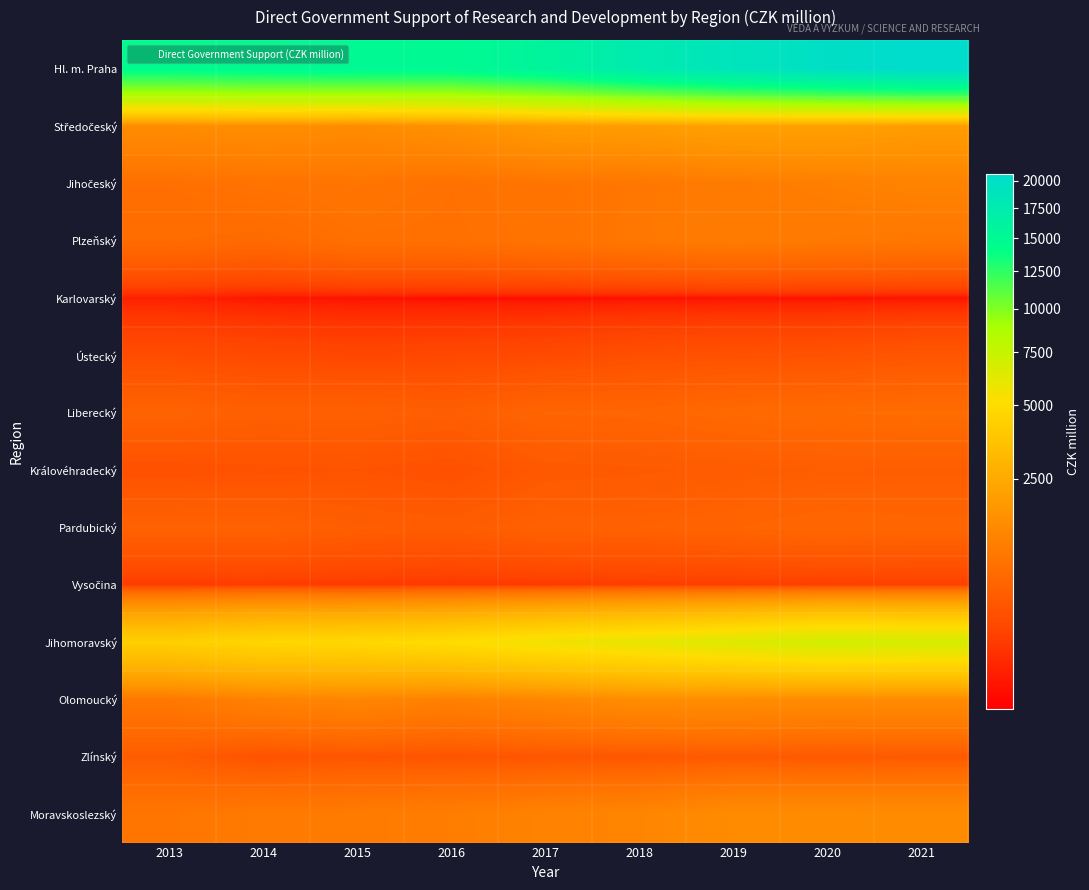

Which category has the highest value across all series?

2021